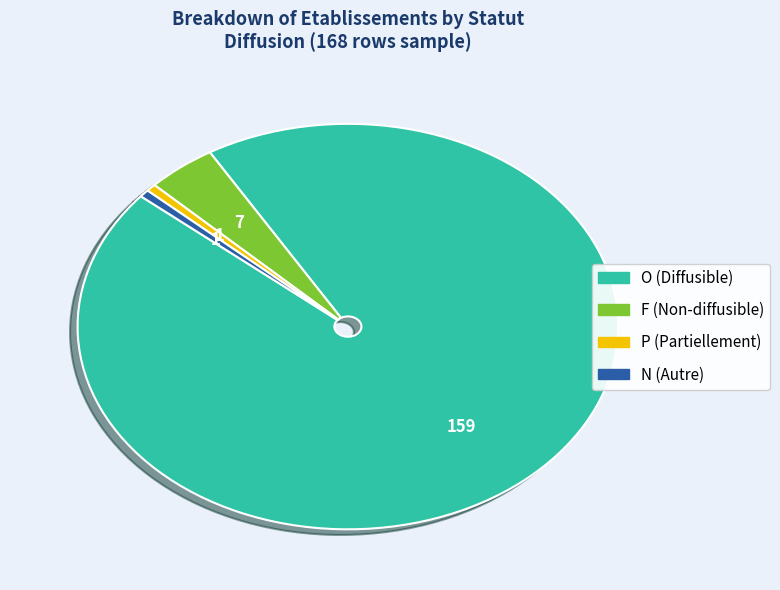

Approximately how many times larger is the value at N (Autre) compared to P (Partiellement)?

1.0